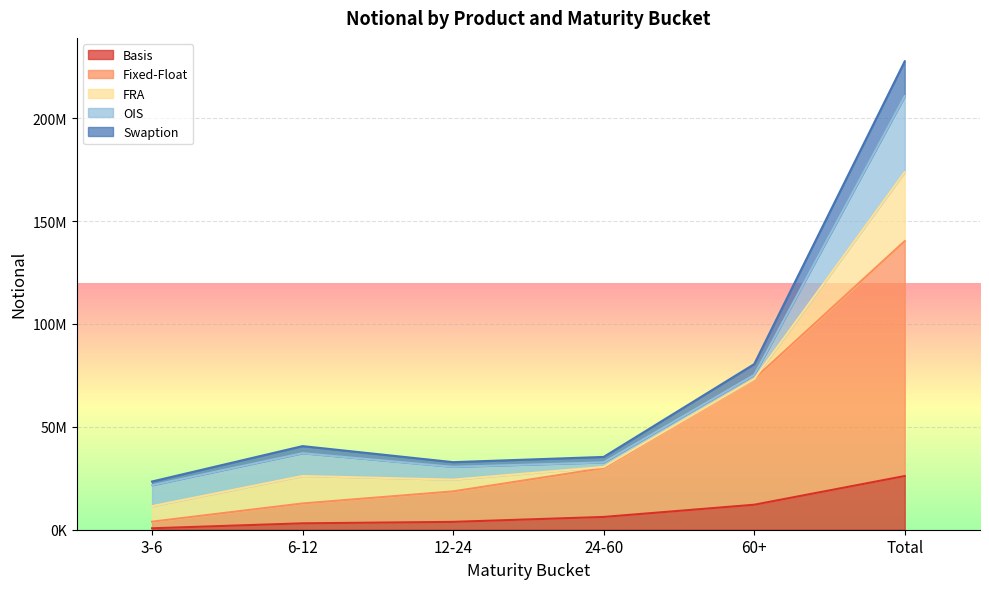

Read the Fixed-Float value at Total, to the nearest 100.

140256300